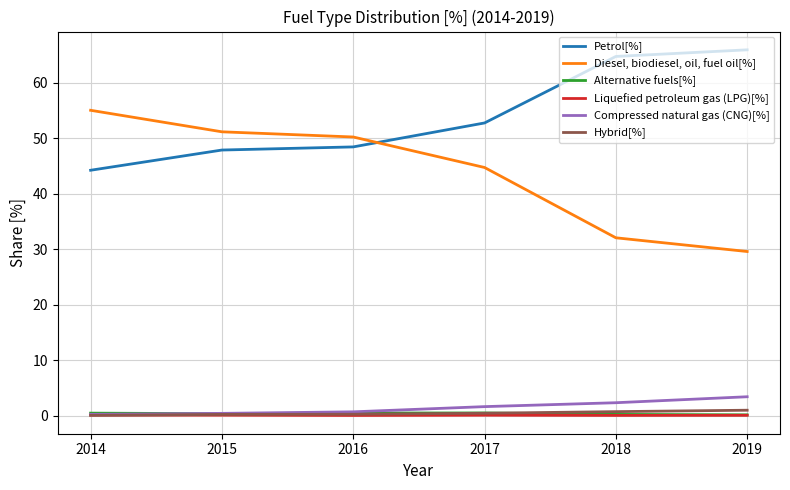

The value of Petrol[%] at 2017 is 52.7. True or false?

True